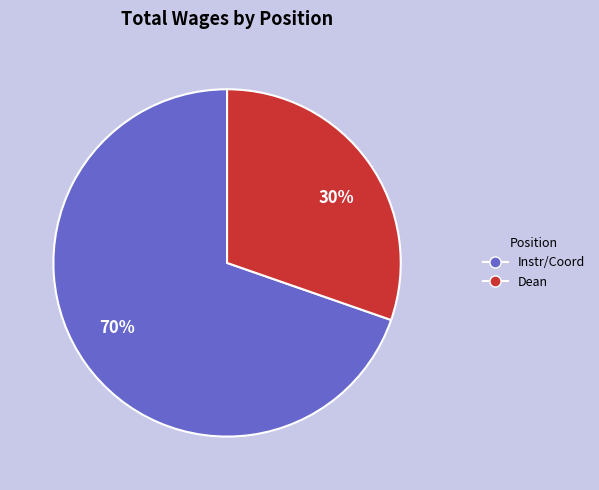

Which category has the smallest portion of the pie?

30%